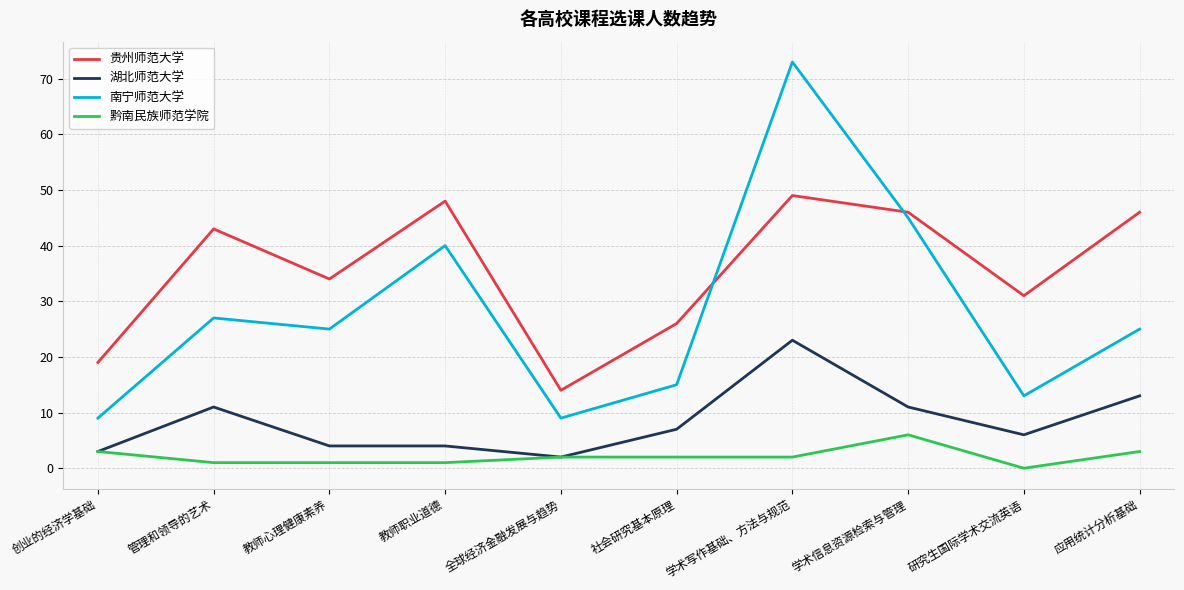

Which category has the lowest value across all series?

研究生国际学术交流英语